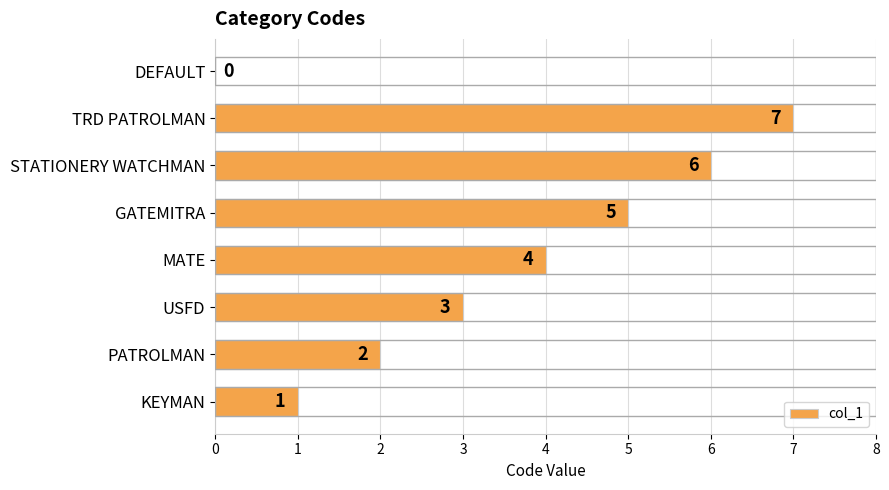

Reading top to bottom, what are all the values shown in this chart?

DEFAULT=0	TRD PATROLMAN=7	STATIONERY WATCHMAN=6	GATEMITRA=5	MATE=4	USFD=3	PATROLMAN=2	KEYMAN=1